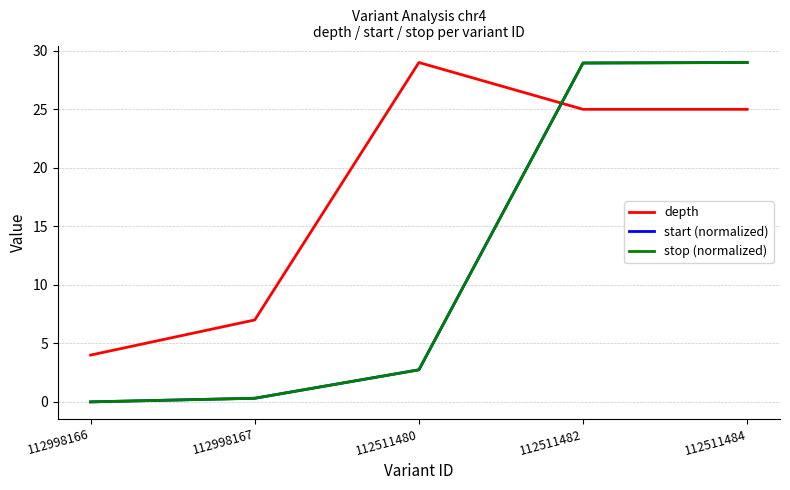

Reading left to right, list all the values displayed in this chart.

depth: 4.0	7.0	29.0	25.0	25.0
start (normalized): 0.0	0.3	2.7	29.0	29.0
stop (normalized): 0.0	0.3	2.7	29.0	29.0